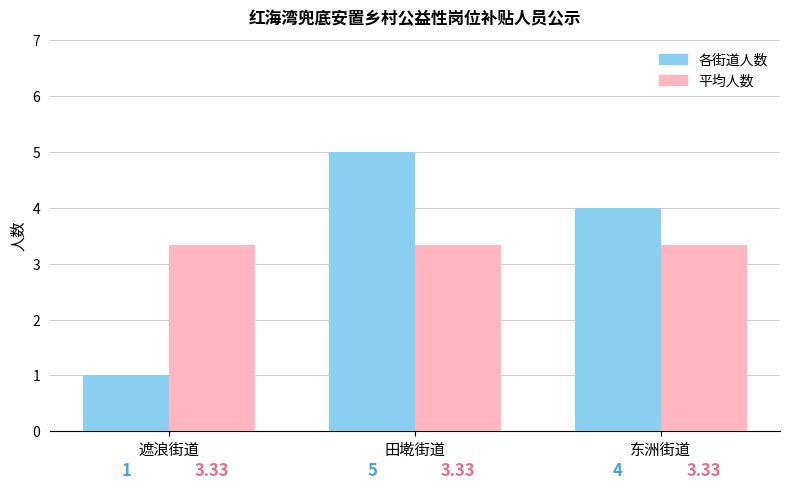

What position from the right is 遮浪街道?

3